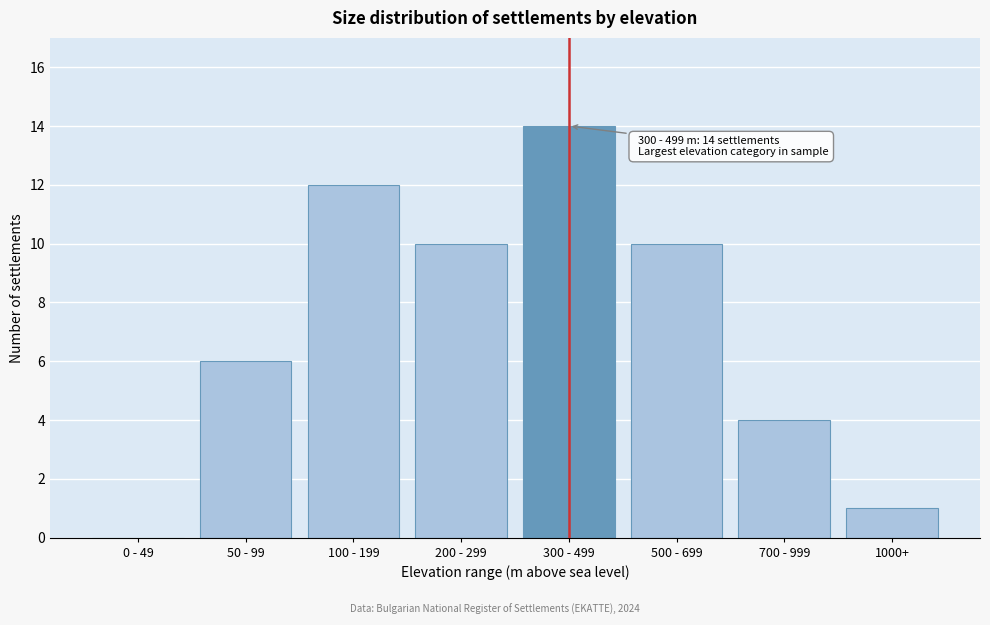

Reading right to left, transcribe all the data shown in this chart.

1000+=1	700 - 999=4	500 - 699=10	300 - 499=14	200 - 299=10	100 - 199=12	50 - 99=6	0 - 49=0